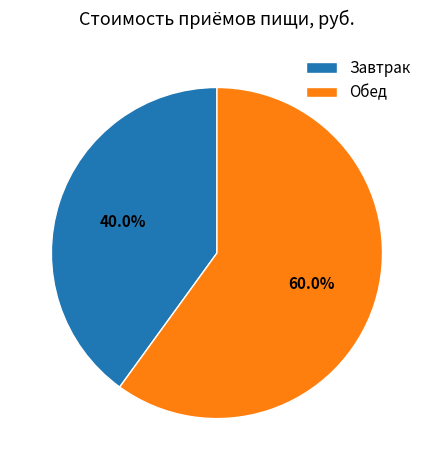

What percentage is NOT represented by Обед?

40.0%